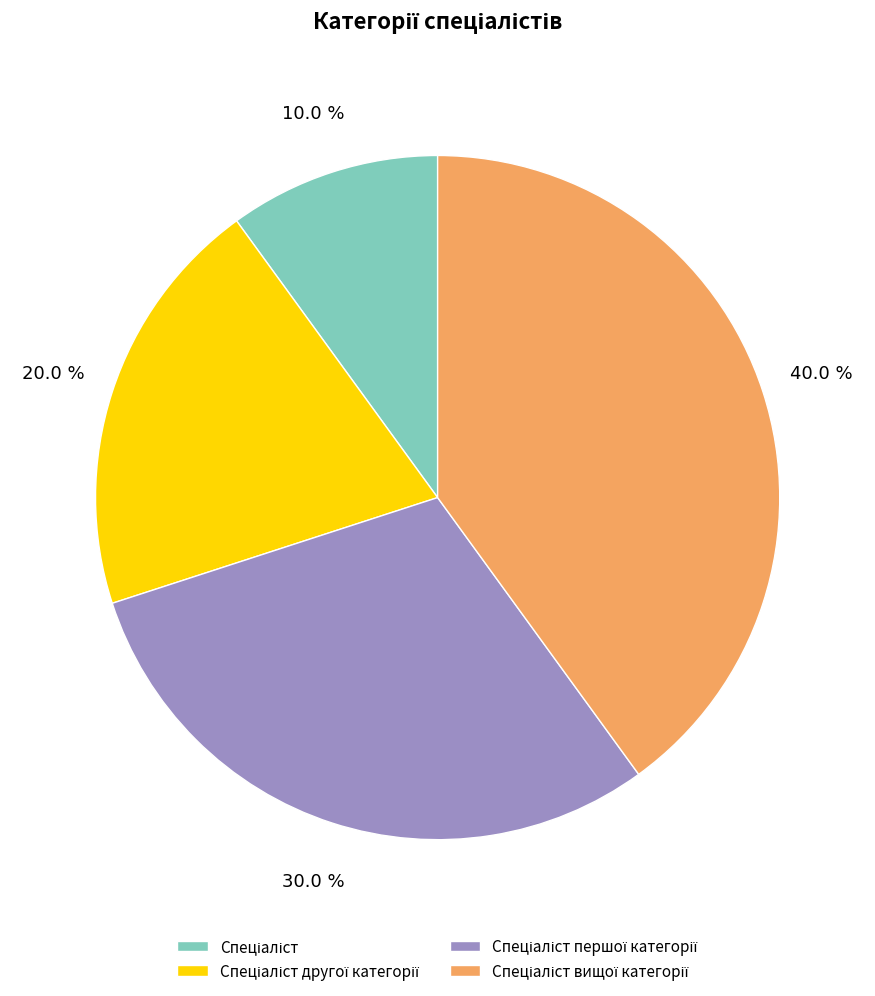

Count the number of slices in the pie.

4